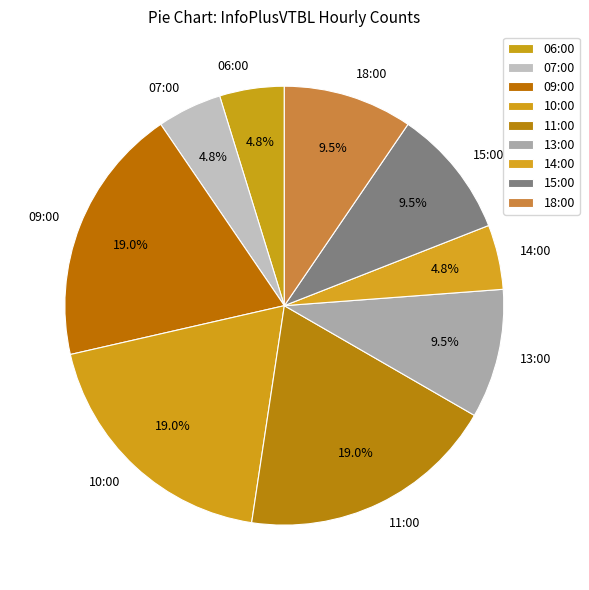

To the nearest percent, what percentage of the pie is 09:00?

19%